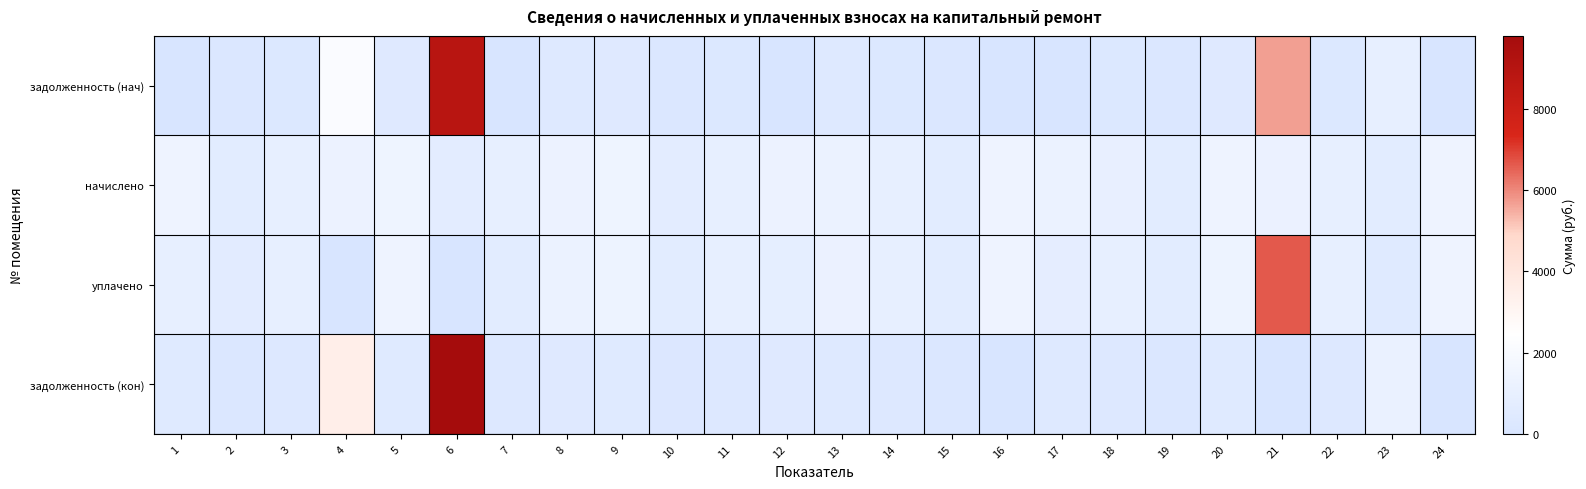

Reading left to right, transcribe all the data shown in this chart.

задолженность (нач): 1=0.0	2=202.5	3=295.7	4=2155.2	5=432.2	6=8874.8	7=0.0	8=388.9	9=428.9	10=210.5	11=297.0	12=0.0	13=375.0	14=295.0	15=203.1	16=0.0	17=0.0	18=301.0	19=203.8	20=421.6	21=5682.2	22=293.0	23=931.4	24=0.0
начислено: 1=1411.5	2=669.4	3=977.7	4=1281.6	5=1429.1	6=698.0	7=977.7	8=1286.0	9=1418.1	10=695.8	11=982.1	12=1286.0	13=1239.7	14=975.5	15=671.6	16=1404.9	17=1235.3	18=995.3	19=673.8	20=1393.9	21=1215.5	22=968.9	23=667.2	24=1404.9
уплачено: 1=941.0	2=648.8	3=947.5	4=0.0	5=1385.0	6=0.0	7=651.8	8=1246.3	9=1374.3	10=674.3	11=951.8	12=857.3	13=1201.4	14=945.4	15=650.9	16=1404.9	17=823.5	18=964.6	19=653.0	20=1350.8	21=6617.4	22=939.0	23=481.8	24=1404.9
задолженность (кон): 1=470.5	2=223.1	3=325.9	4=3490.5	5=476.4	6=9792.1	7=325.9	8=428.7	9=472.7	10=231.9	11=327.4	12=428.7	13=413.2	14=325.2	15=223.9	16=0.0	17=411.8	18=331.8	19=224.6	20=464.6	21=0.0	22=323.0	23=1132.8	24=0.0